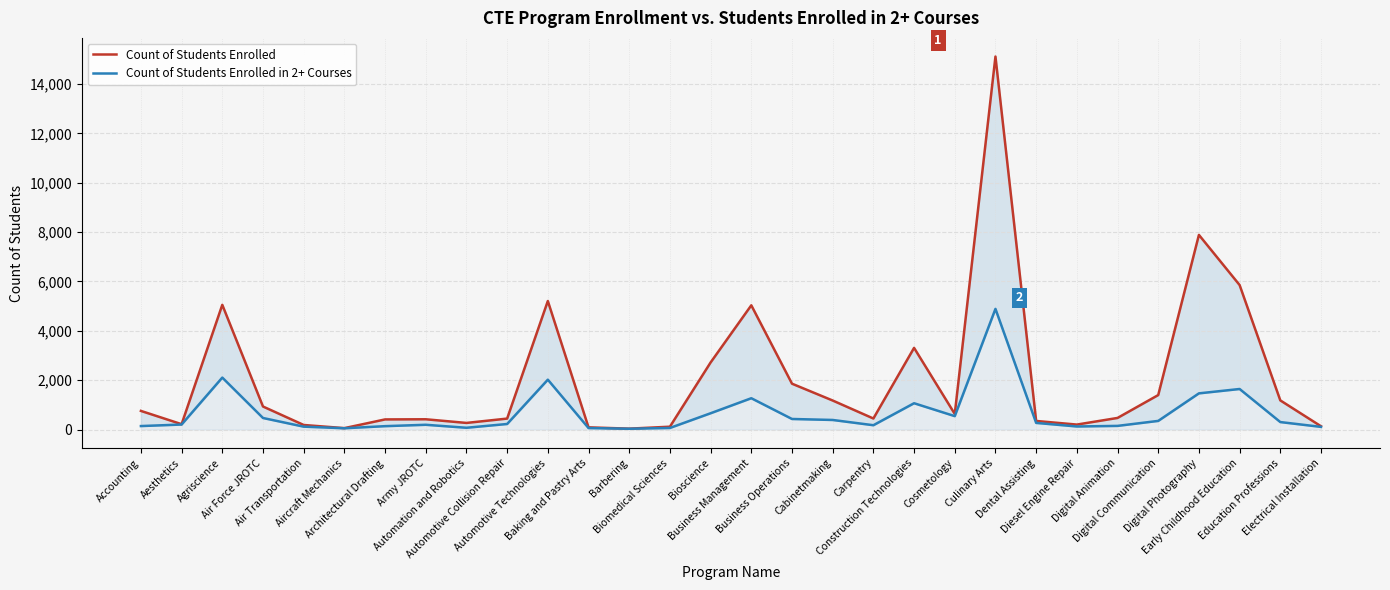

Which series has the widest spread of values?

Count of Students Enrolled